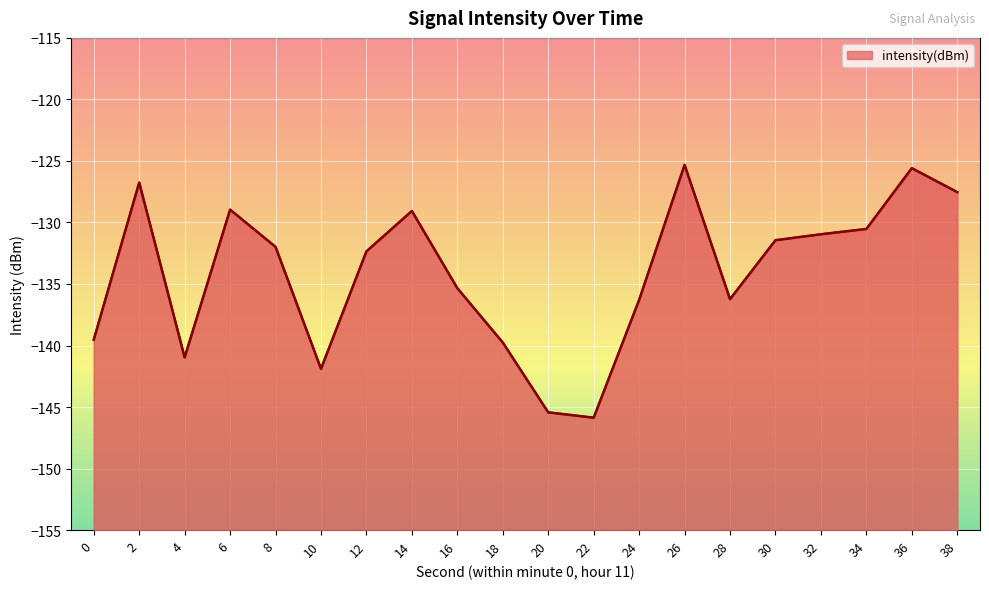

Where is the first local maximum?

2